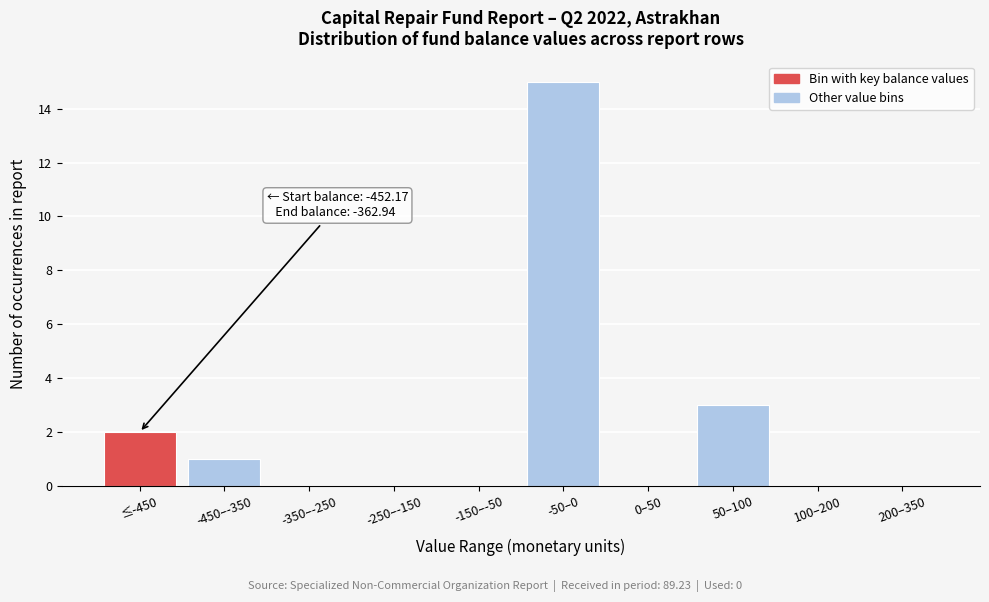

Reading left to right, extract all data points from this chart.

≤-450=2	-450–-350=1	-350–-250=0	-250–-150=0	-150–-50=0	-50–0=15	0–50=0	50–100=3	100–200=0	200–350=0